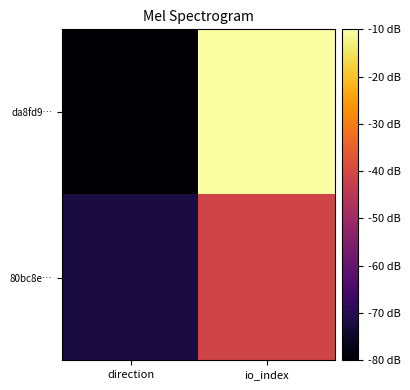

Reading left to right, transcribe all the data shown in this chart.

da8fd9…: direction=-80.0	io_index=-10.0
80bc8e…: direction=-72.2	io_index=-41.1